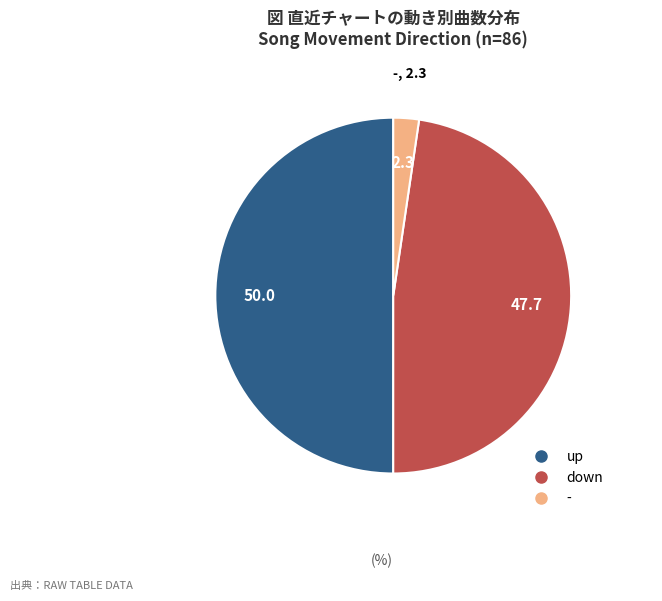

Count the number of slices in the pie.

3